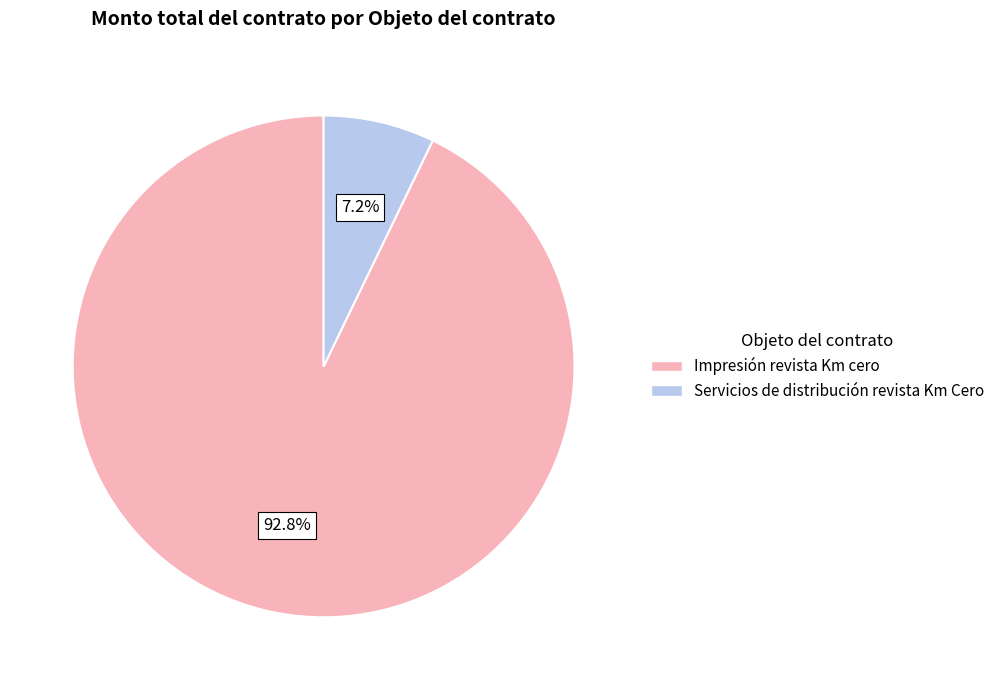

What percentage is the Impresión revista Km cero slice, to the nearest percent?

93%